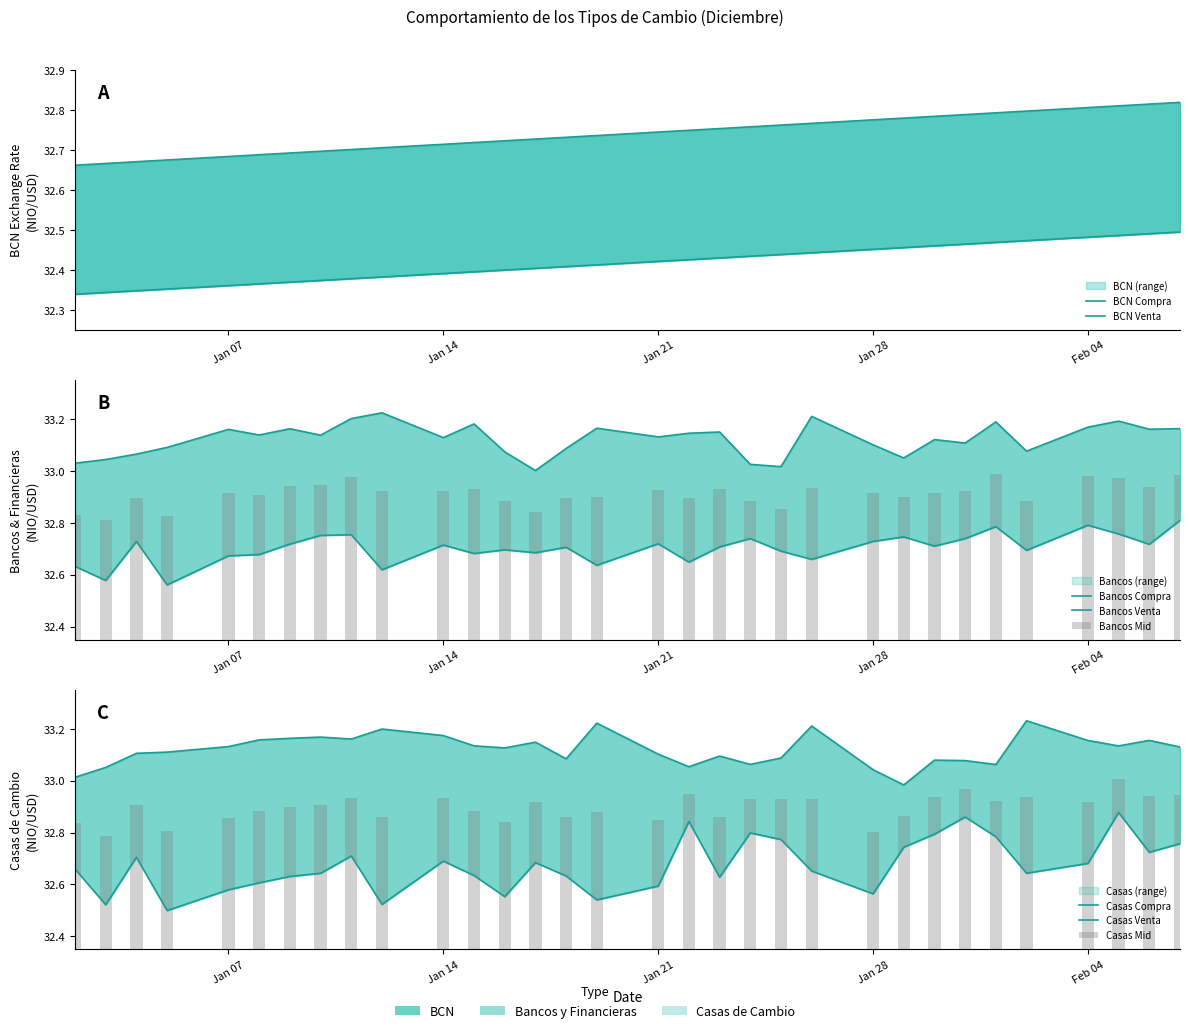

Which series has the widest spread of values?

Casas_Compra